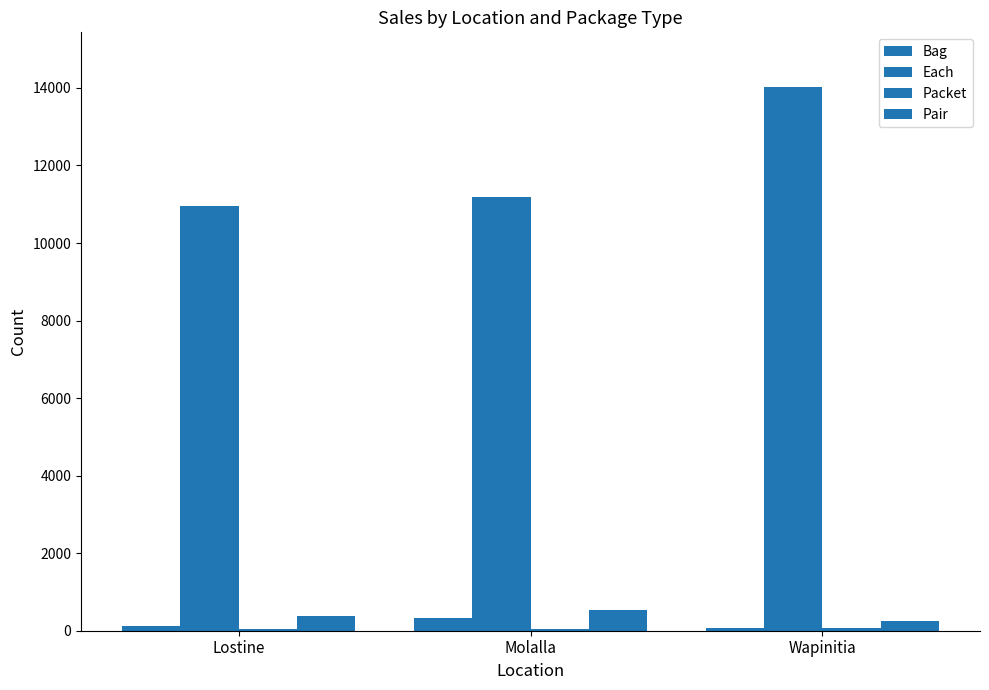

Count the number of data series in this chart.

4